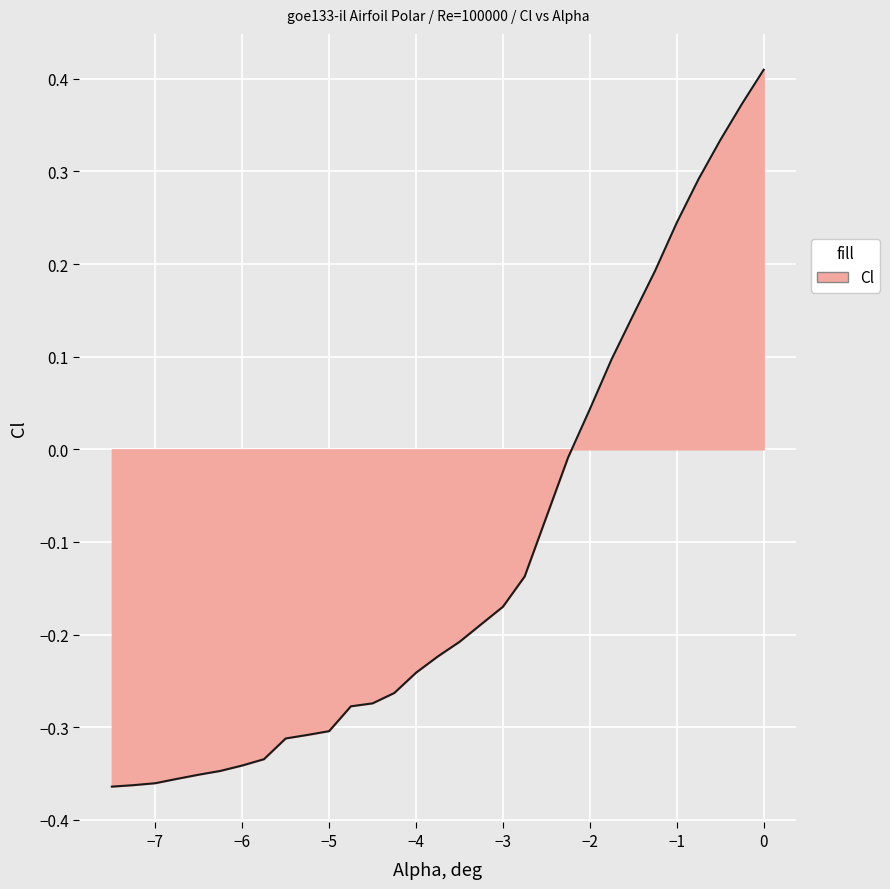

Does the chart have visible grid lines?

Yes